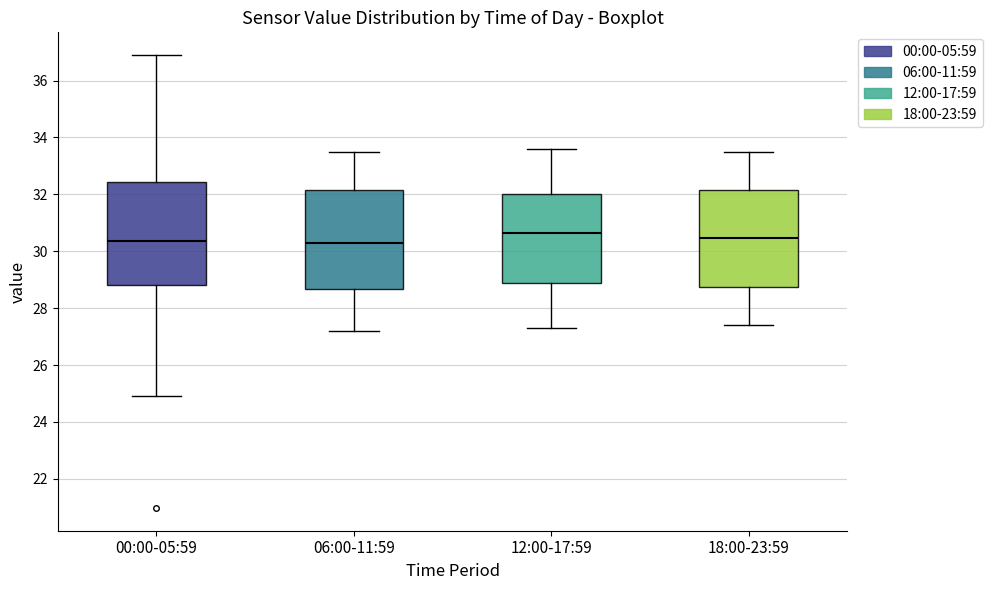

Reading left to right, transcribe this box plot: for each box, give where its median line is, the range the box spans, and where its two whiskers end, as read against the y-axis. The values are not printed on the chart, so give them approximately, as read against the axis.

00:00-05:59: median 30.4, box 28.8 to 32.4, whiskers 25.0 to 37.0
06:00-11:59: median 30.4, box 28.6 to 32.2, whiskers 27.2 to 33.6
12:00-17:59: median 30.6, box 28.8 to 32.0, whiskers 27.4 to 33.6
18:00-23:59: median 30.4, box 28.8 to 32.2, whiskers 27.4 to 33.6